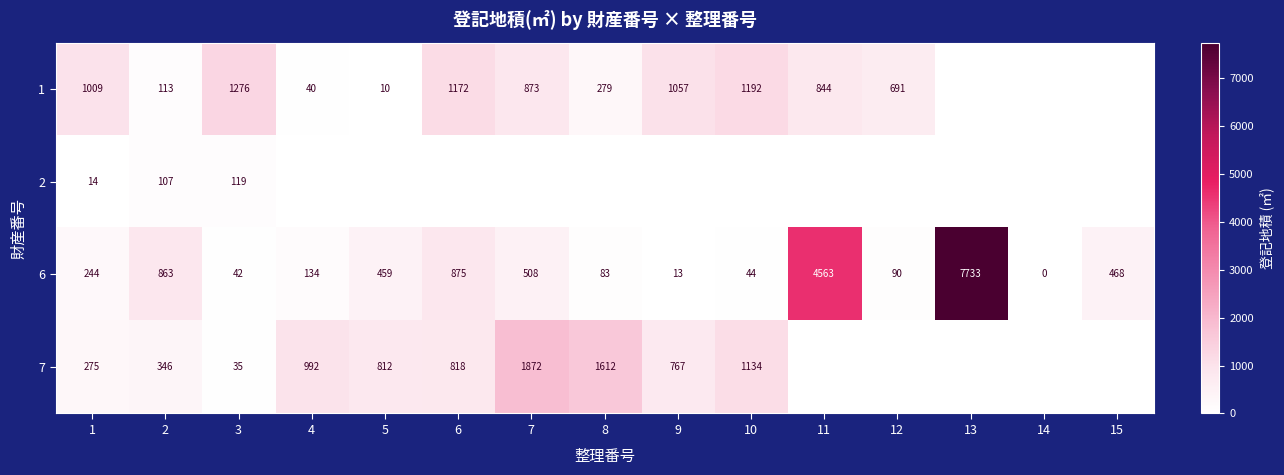

What is the total value across all series at 15?

468.0